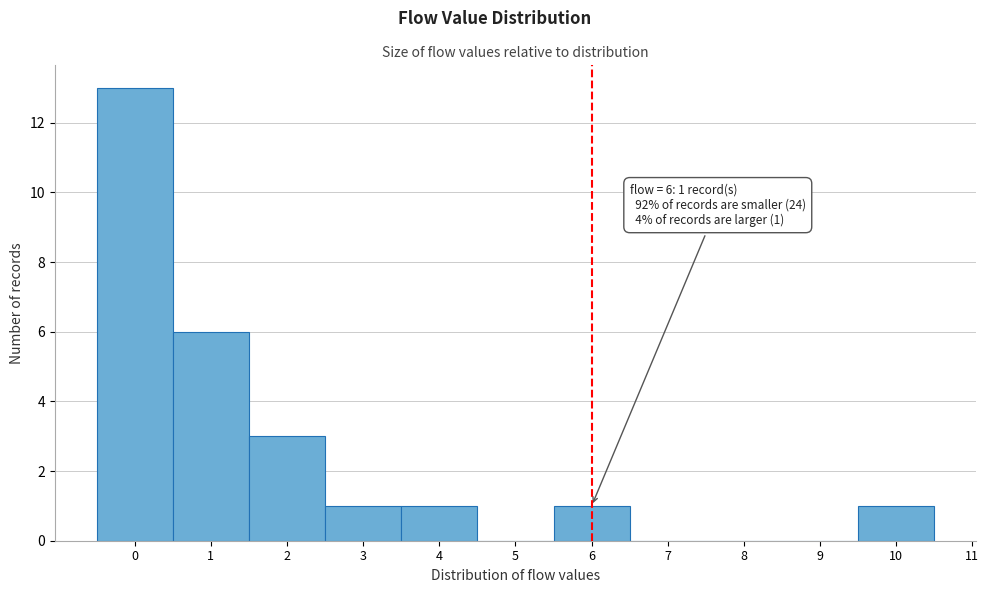

Which range on the x-axis has the tallest bar?

-0.5 to 0.5